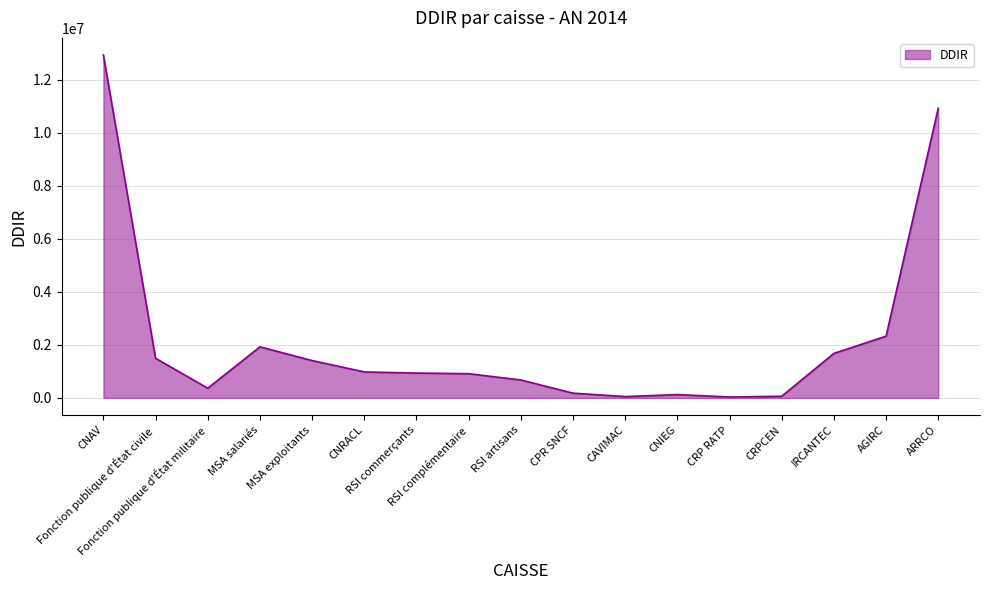

At which category does the data reach its first local valley?

Fonction publique d'État militaire